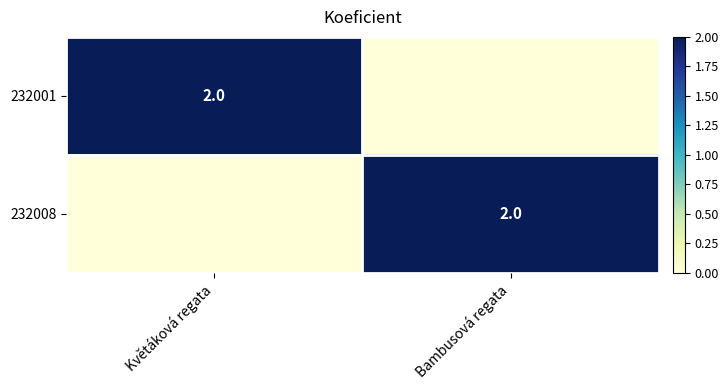

The value of 232008 at Bambusová regata is 1. True or false?

False